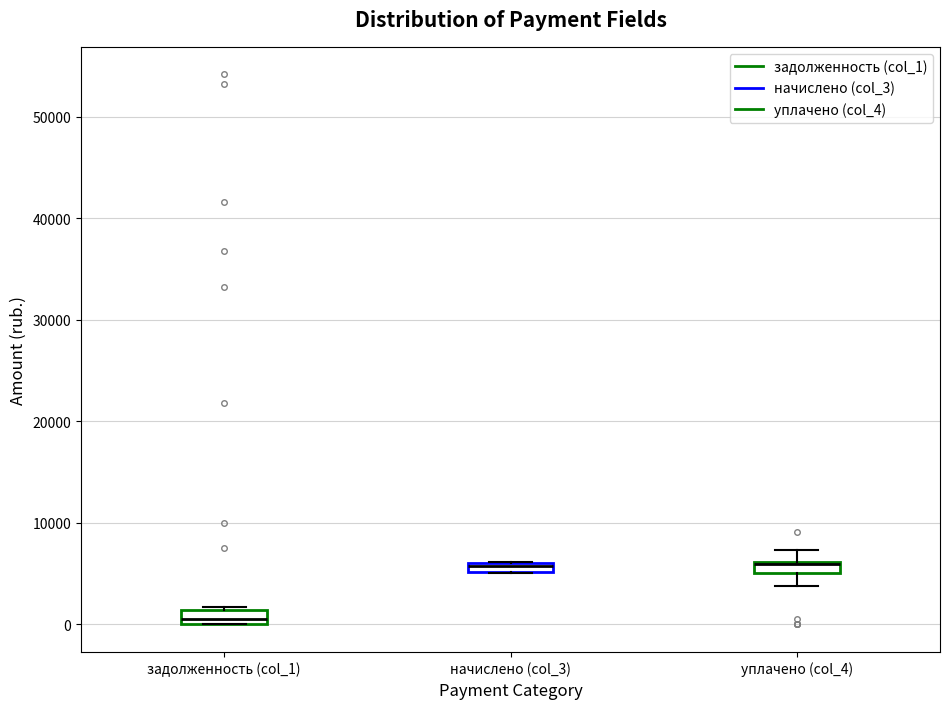

Where does the lower whisker of the box for уплачено (col_4) end on the y-axis? The values are not printed on the chart, so give them approximately, as read against the axis.

4000